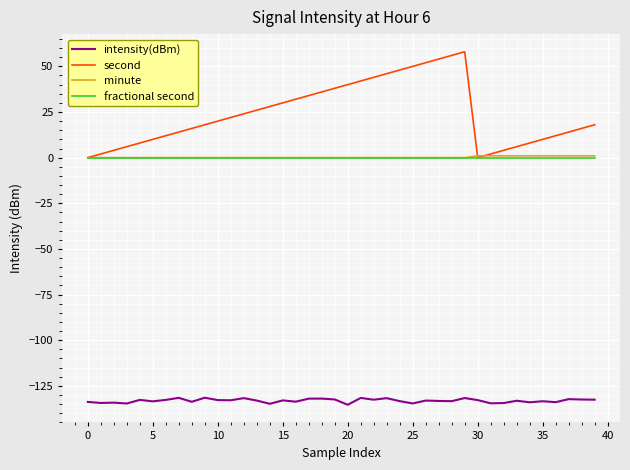

True or false: minute and intensity(dBm) cross at least once.

False